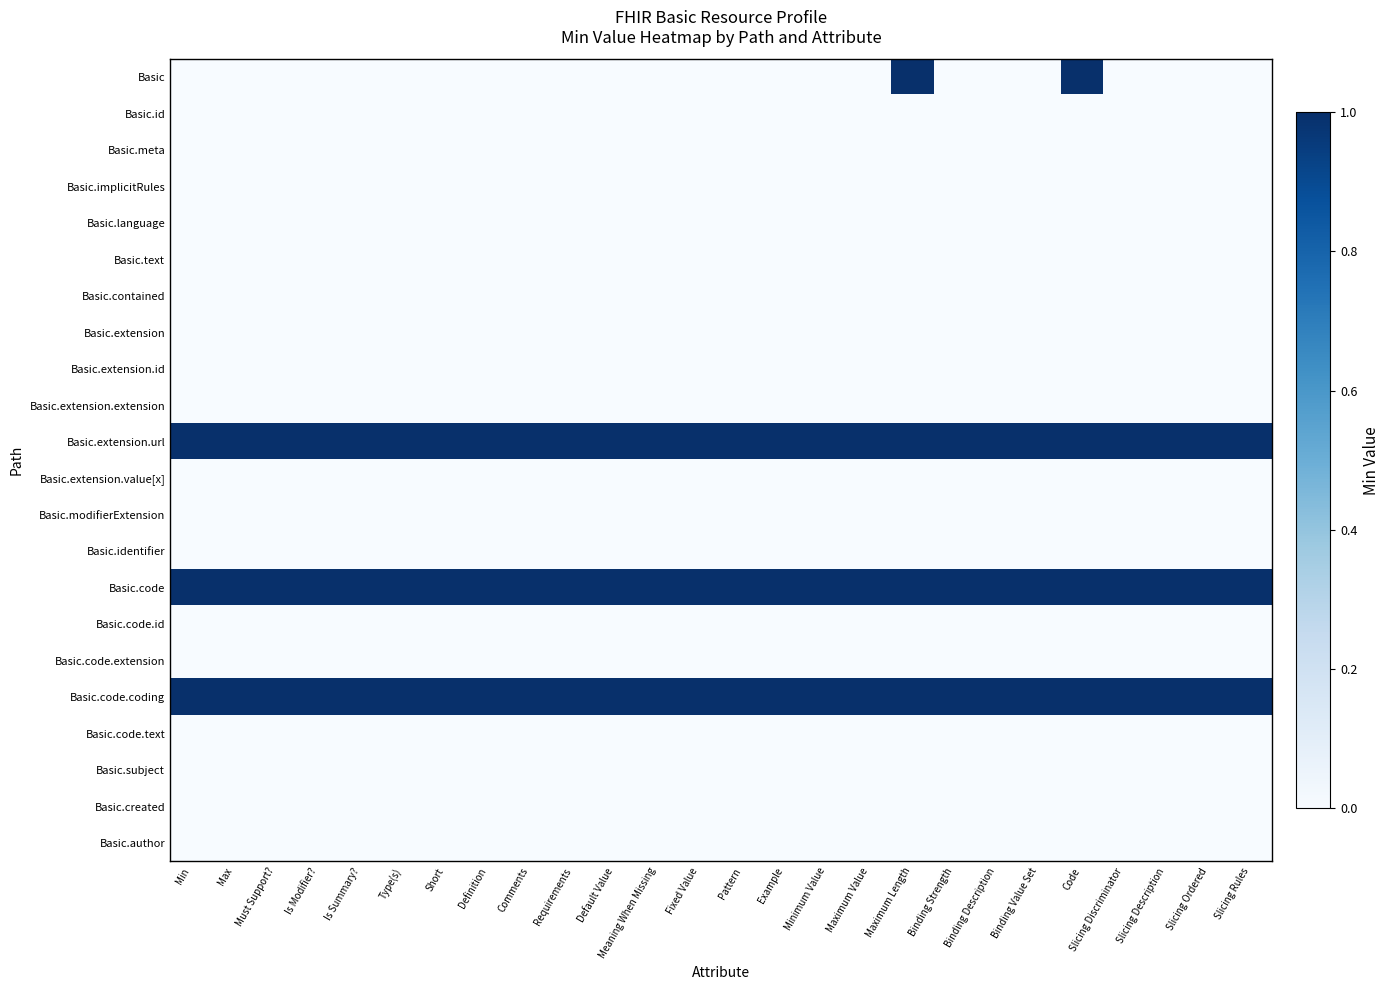

Which series has the largest total across all categories?

Basic.extension.url